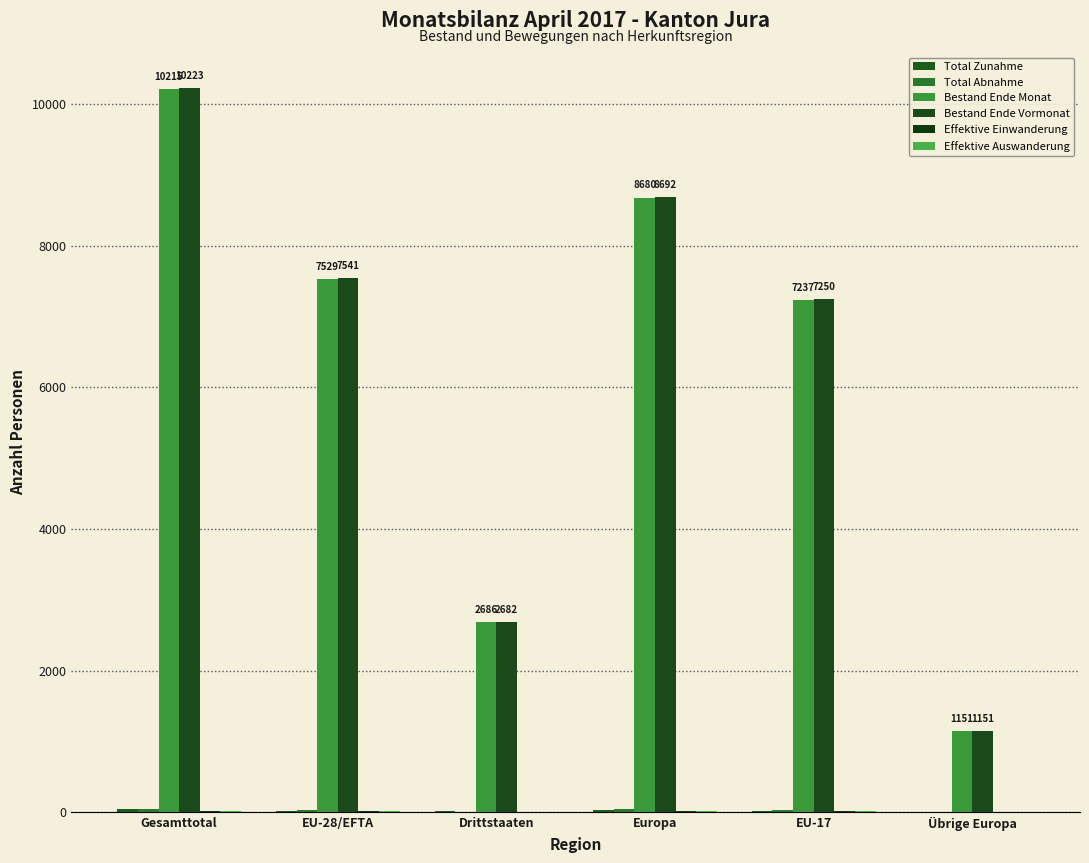

How many groups of bars are there?

6